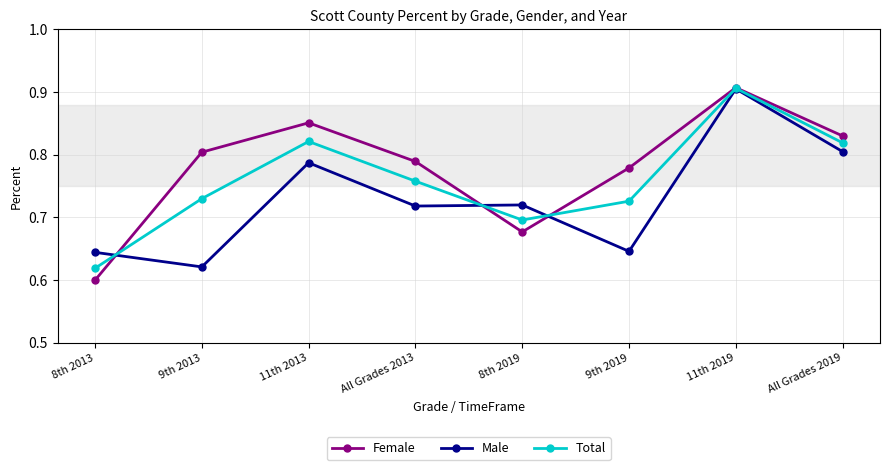

The Male series shows 1.4 at 11th 2013. True or false?

False